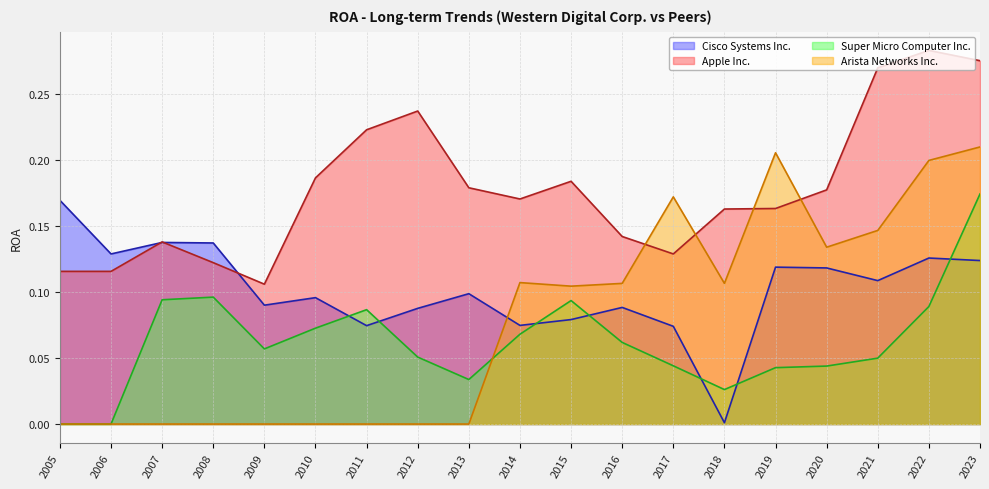

Which series has the largest total across all categories?

Apple Inc.